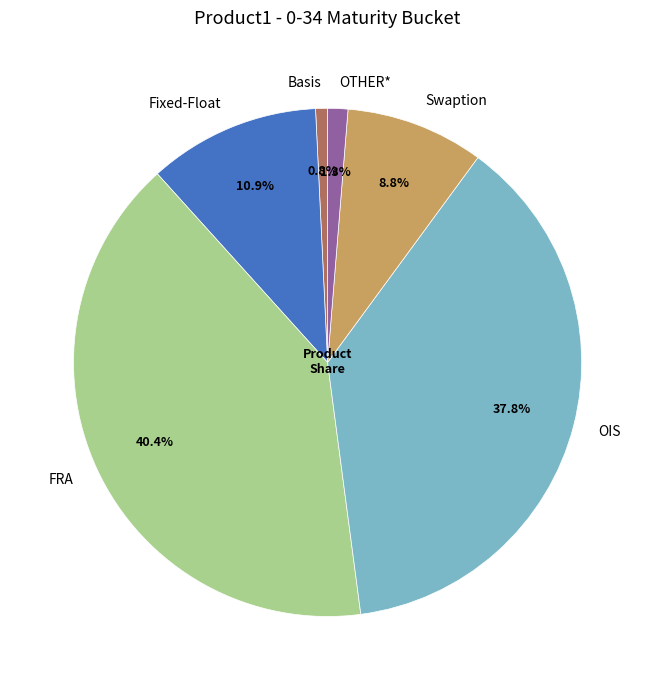

Rank the categories by value from highest to lowest.

FRA, OIS, Fixed-Float, Swaption, OTHER*, Basis